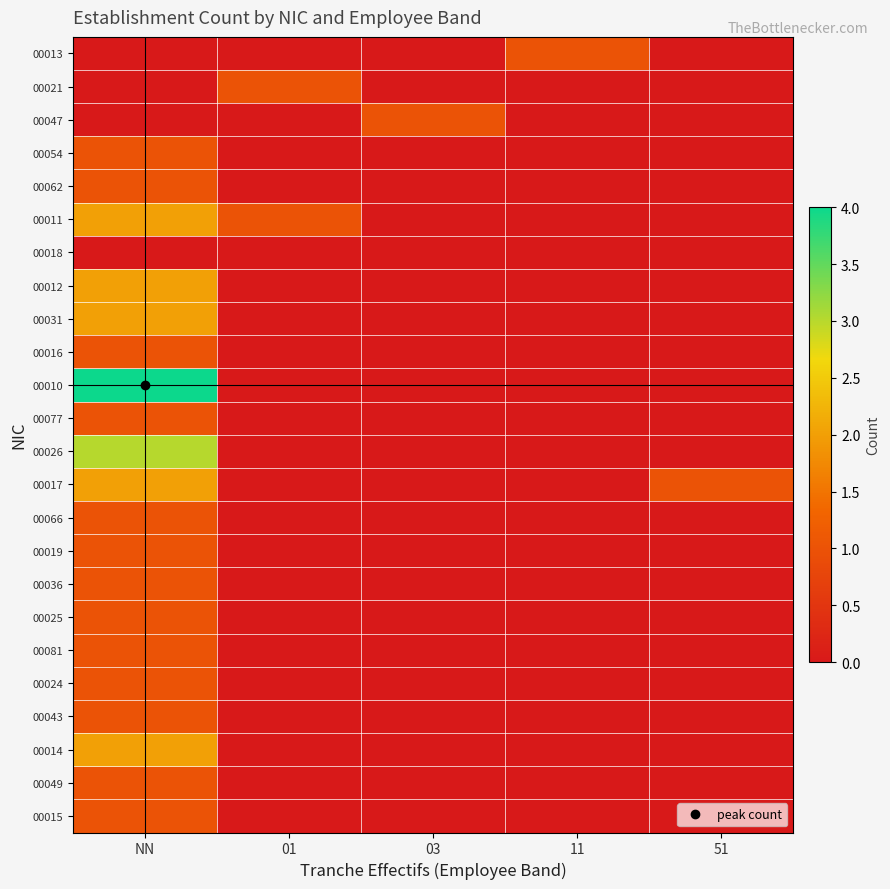

Which series has the widest spread of values?

00010